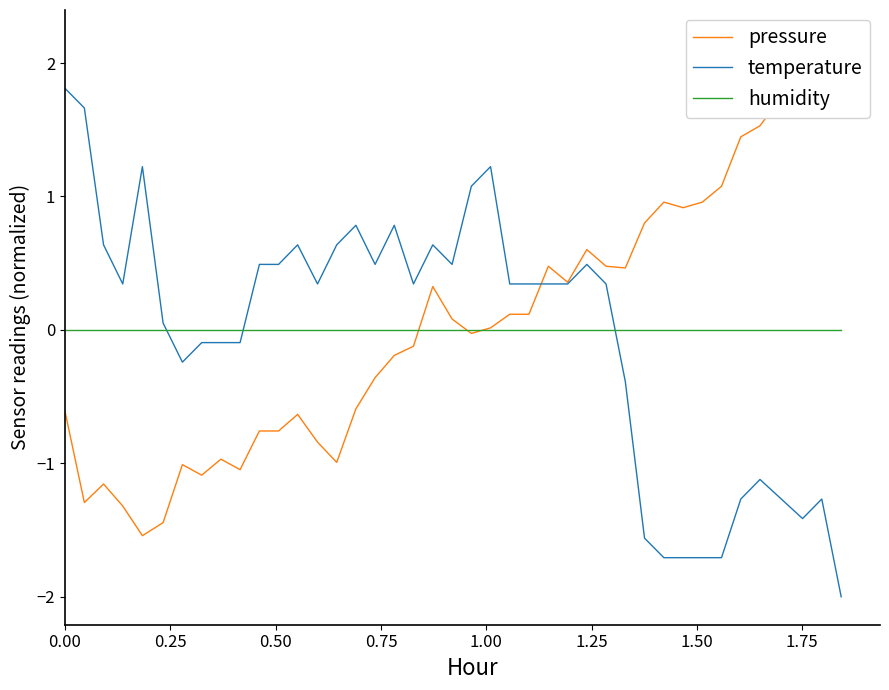

True or false: pressure has more than 2 points higher than both neighbors.

True